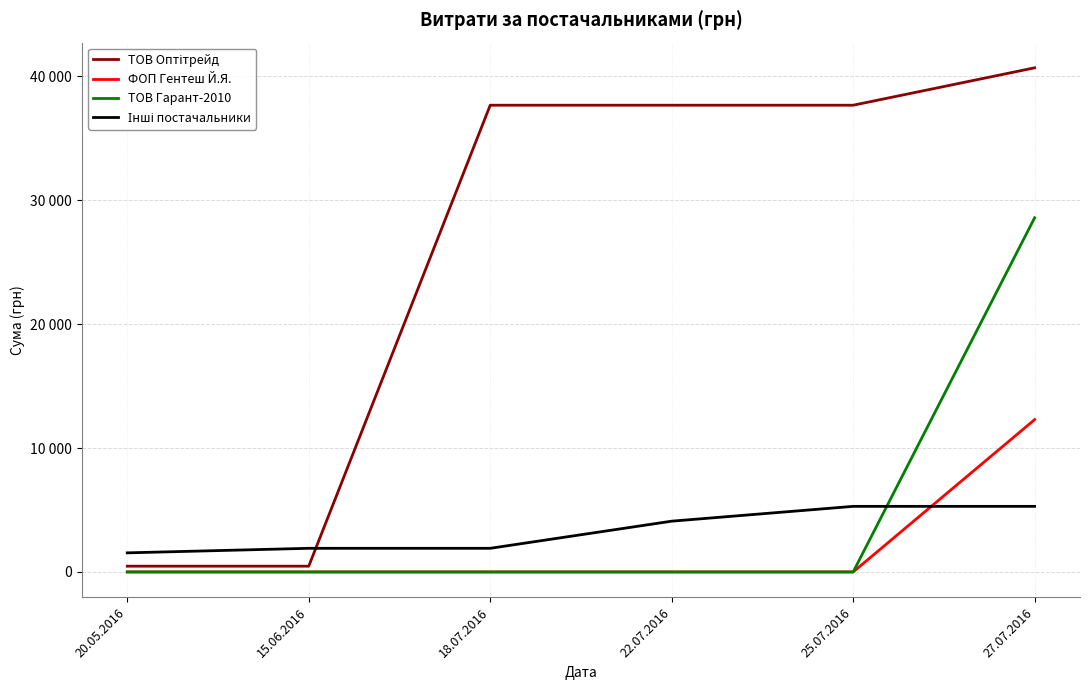

What is the average value of the ФОП Гентеш Й.Я. series?

2049